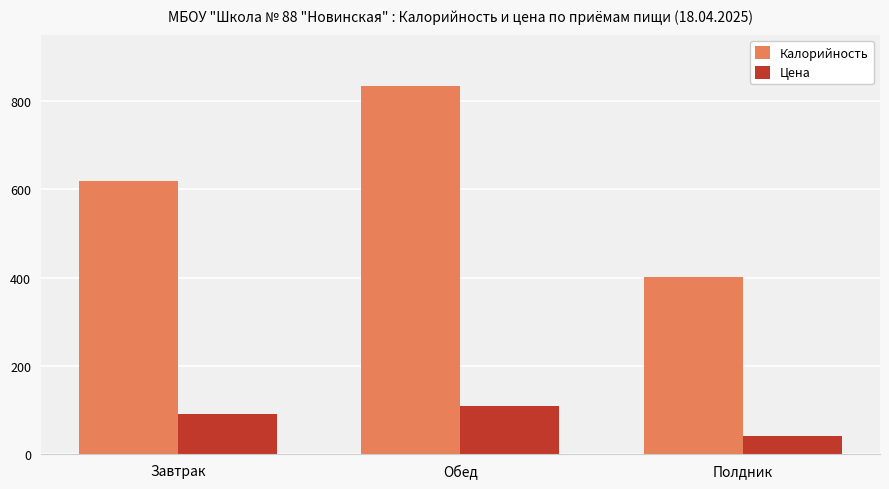

At which category is the sum across all series the highest?

Обед